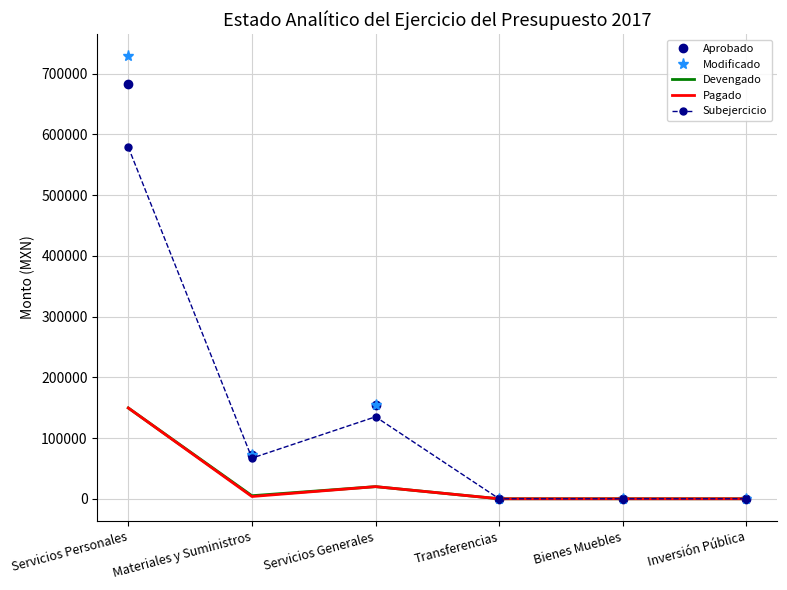

The Modificado series shows 0.0 at Bienes Muebles. True or false?

True